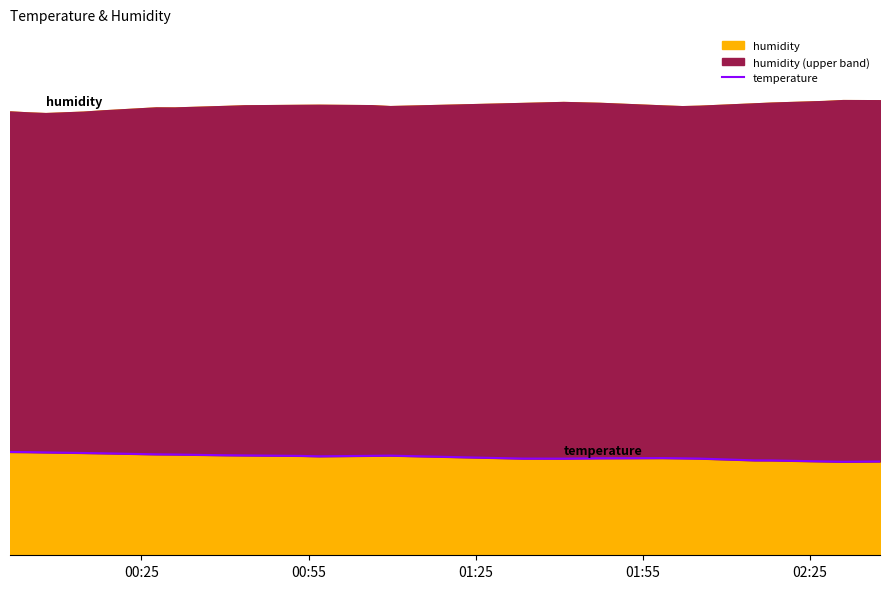

Is it true that the value at 02:25 is 27.6?

False